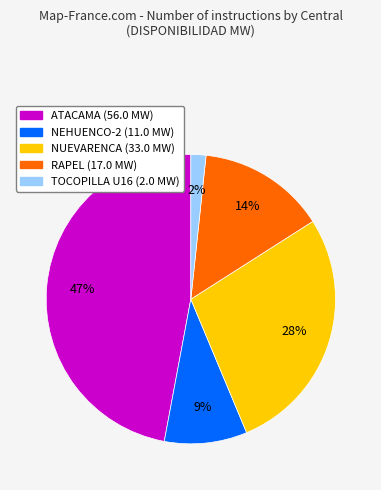

To the nearest percent, what is the combined percentage of NUEVARENCA and NEHUENCO-2?

37%